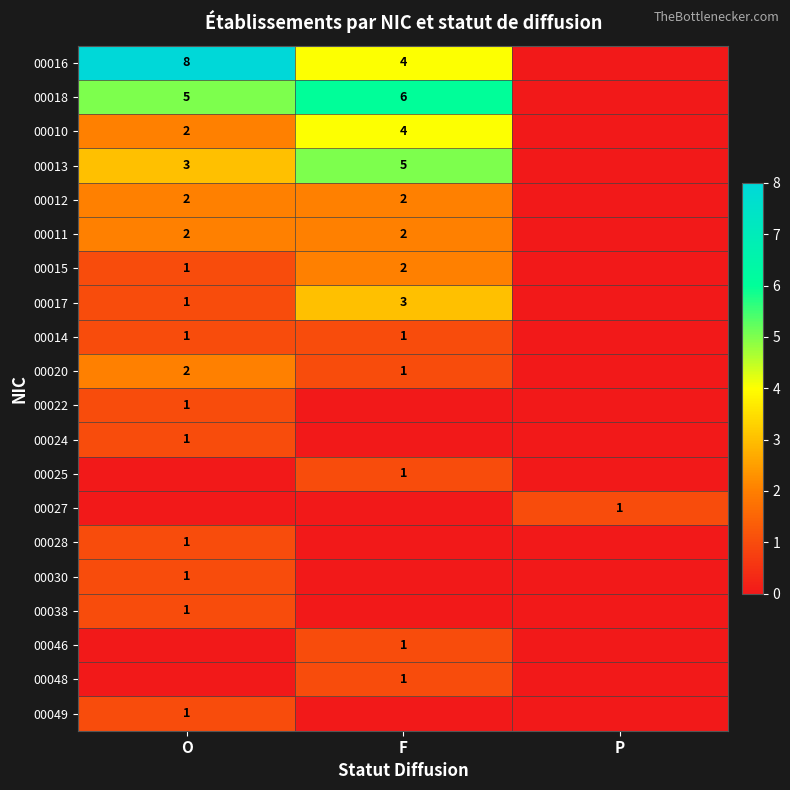

What is the difference between the highest and lowest values at P?

1